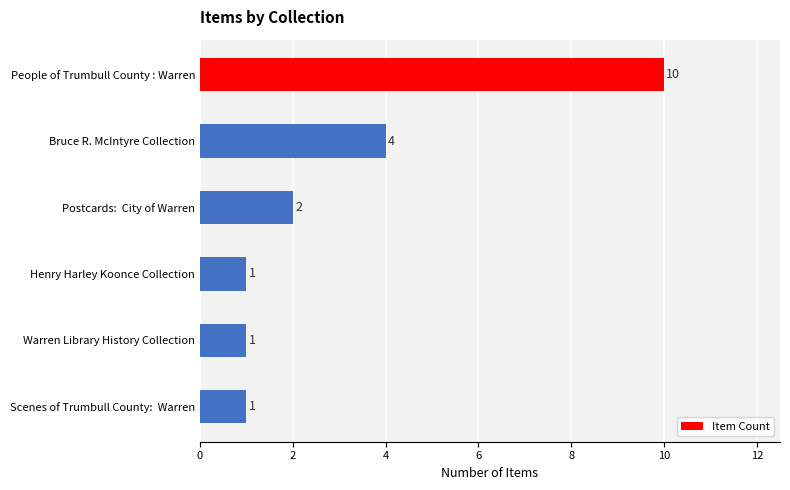

Reading top to bottom, extract all data points from this chart.

10	4	2	1	1	1